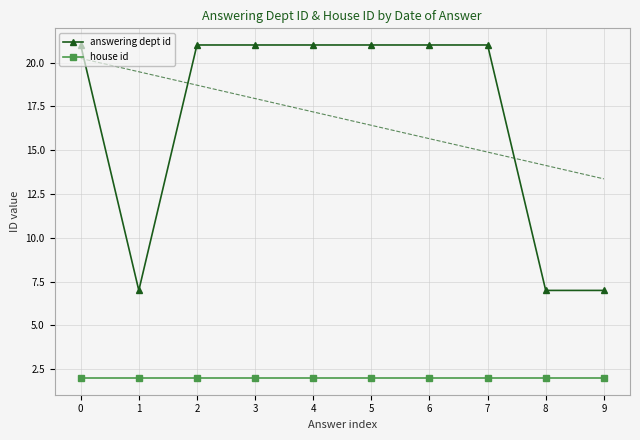

True or false: answering dept id and house id intersect in this chart.

False